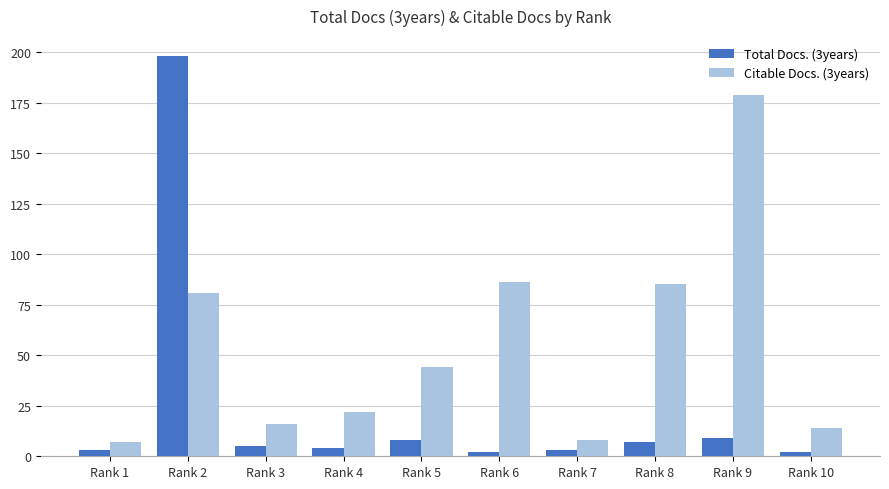

How many values in the Total Docs. (3years) series are below 5?

5